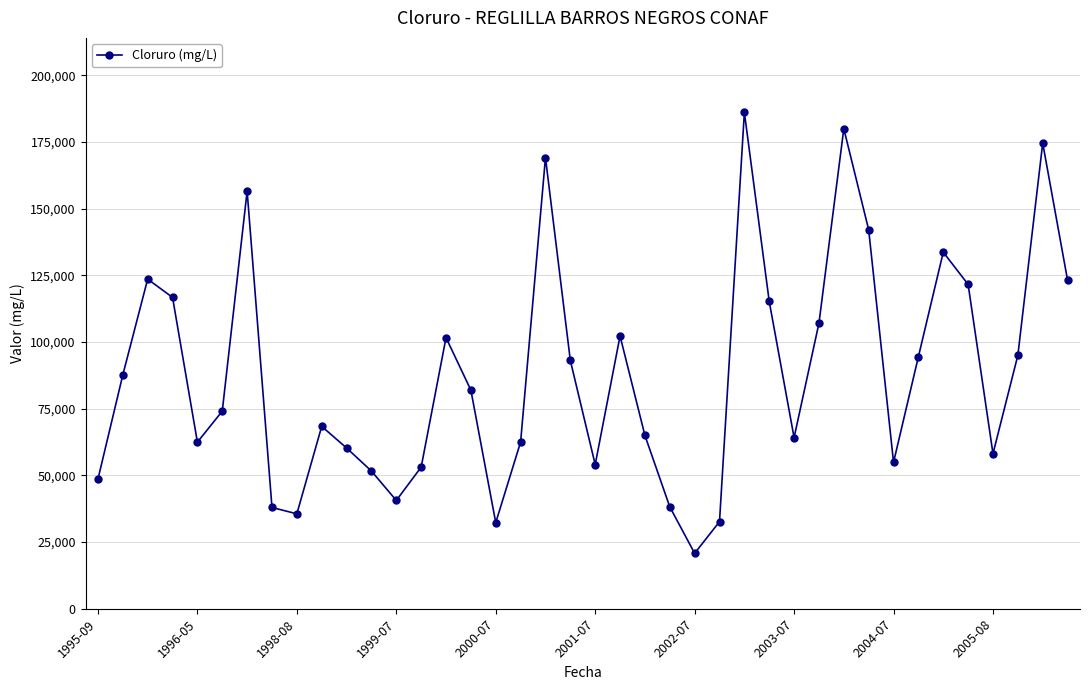

What is the minimum value shown in the chart?

20780.0